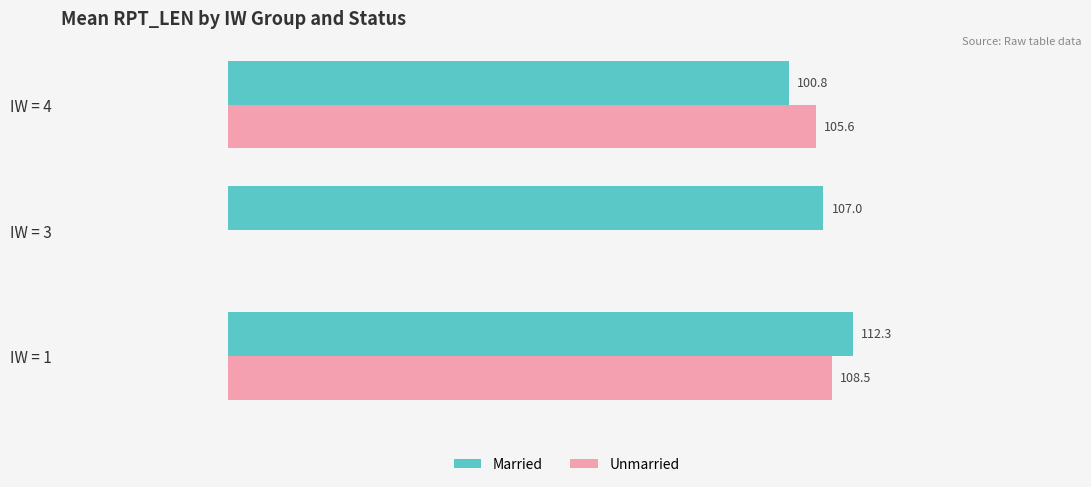

Is the value of Married at IW = 1 greater than the value of Unmarried at IW = 4?

Yes